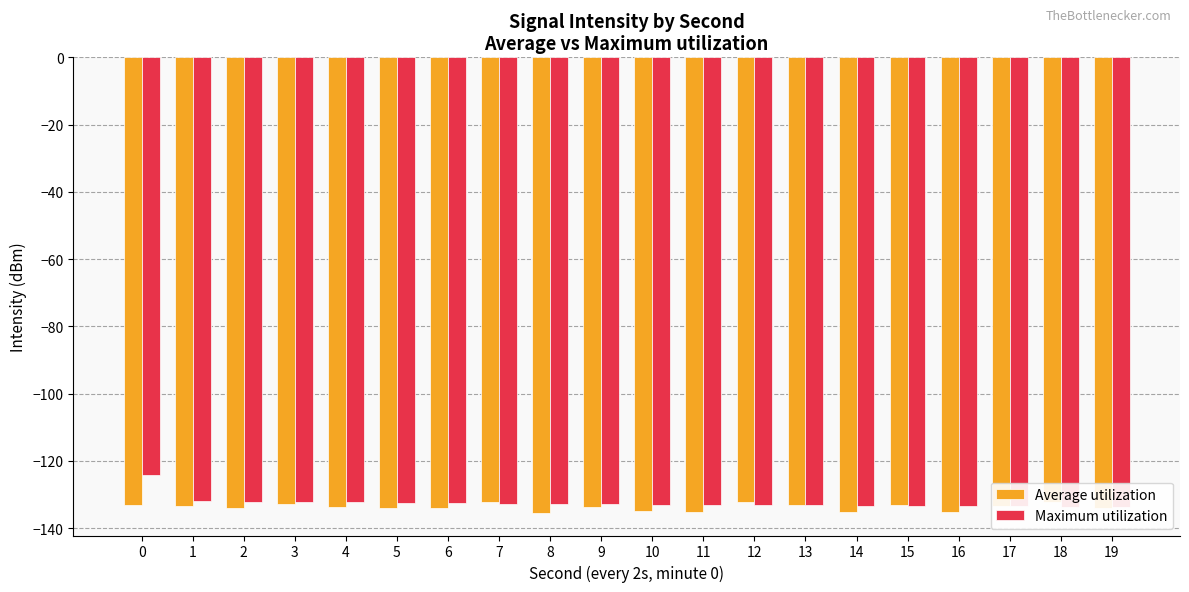

How many categories are shown in the chart?

20